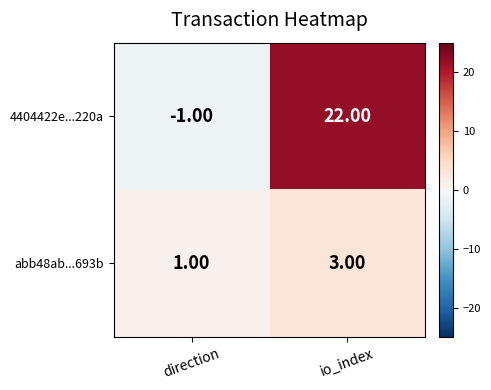

Which label corresponds to the largest value in the chart?

io_index